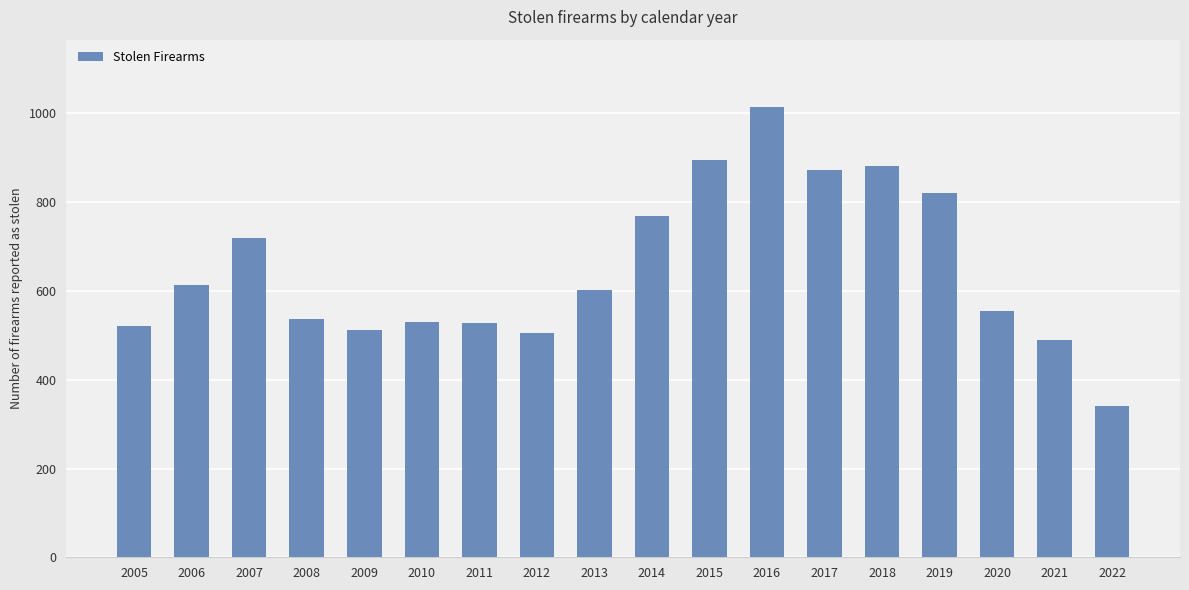

What is the maximum value shown in the chart?

1014